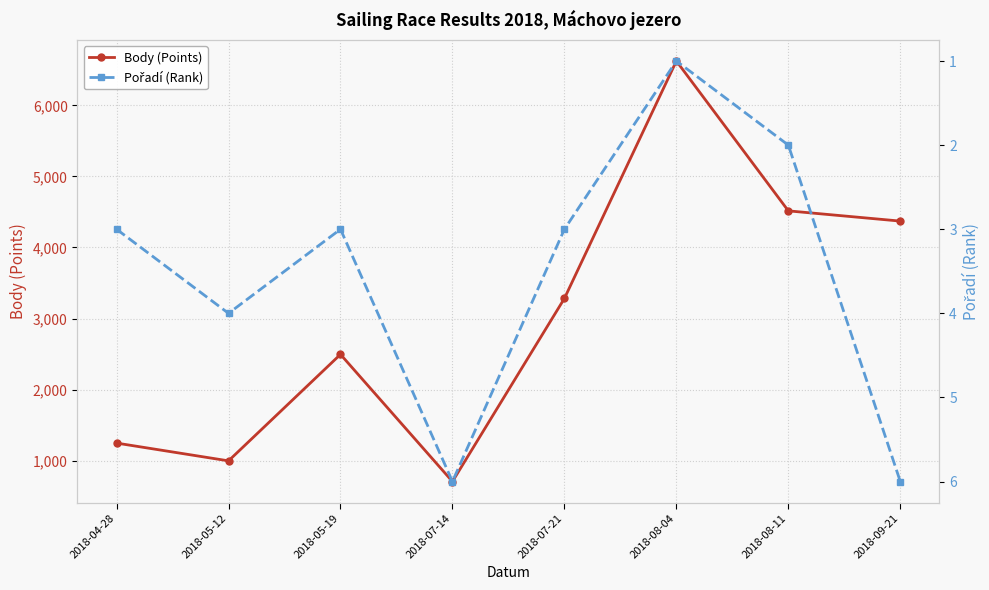

How many interior local peaks does the Body (Points) series have?

2